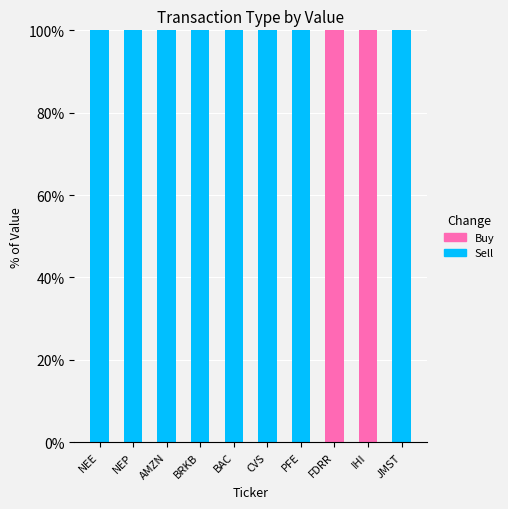

What is the sum of the Sell values at JMST and IHI?

100